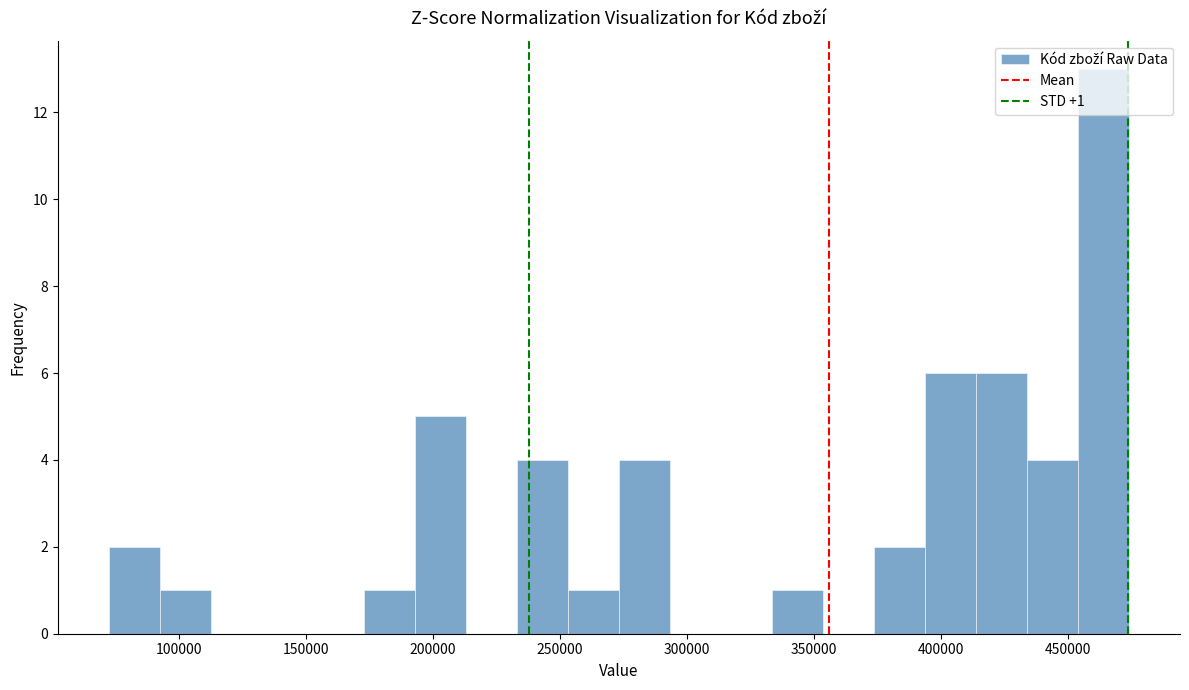

Which range on the x-axis has the tallest bar?

455000 to 475000